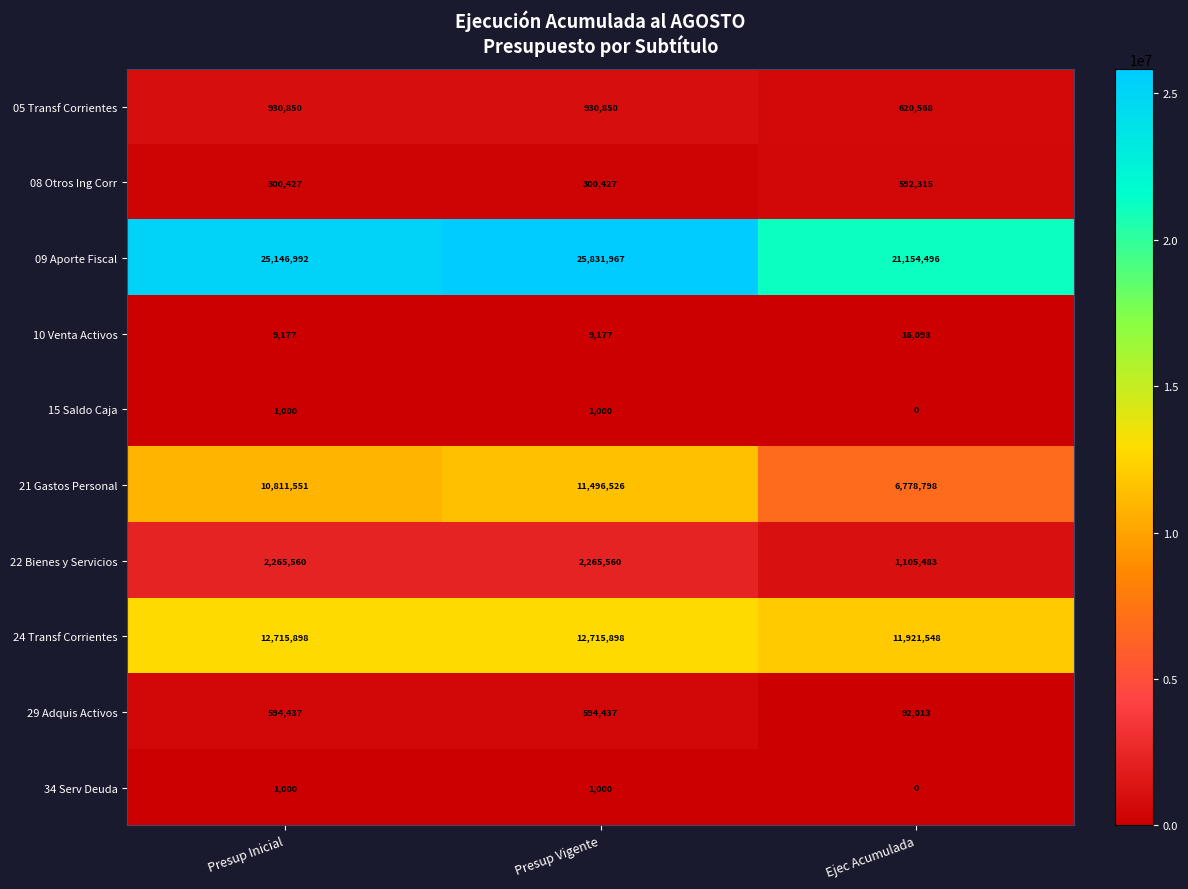

What is the average value of the 09 Aporte Fiscal series?

24044485